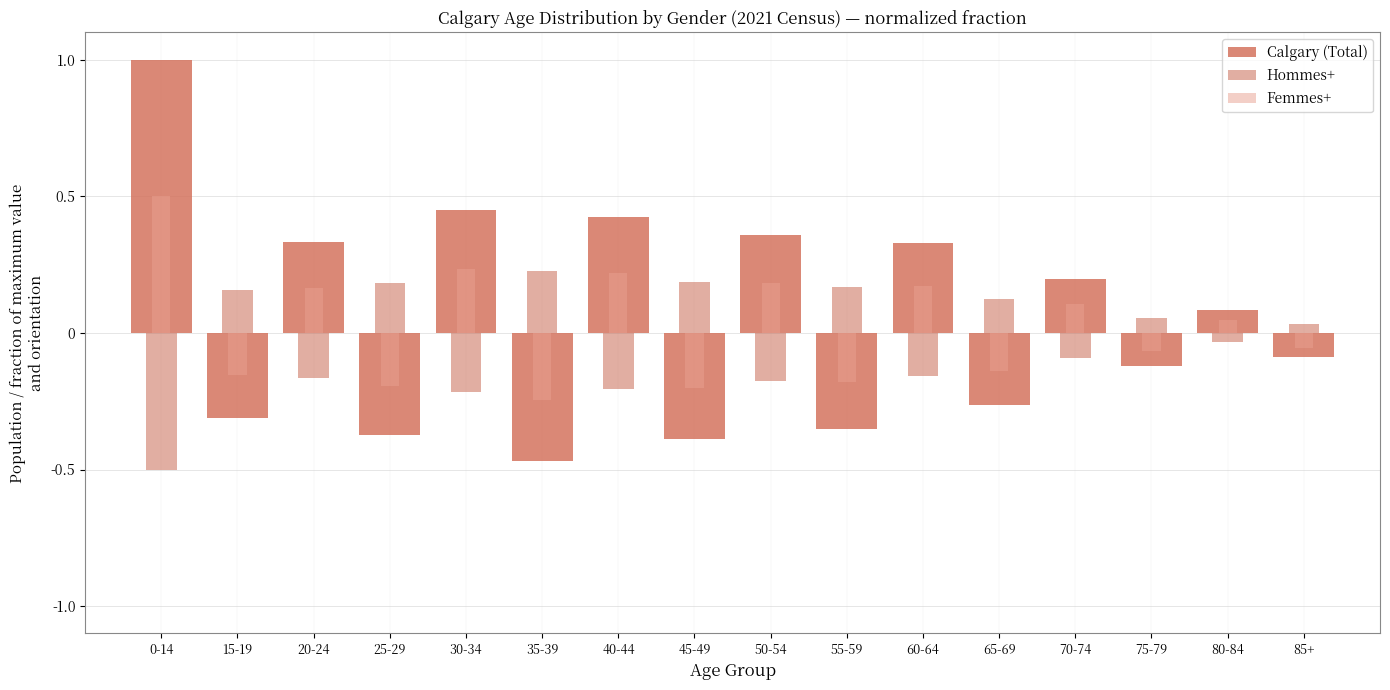

The value of Calgary (Total) at 20-24 is 0.3. True or false?

True